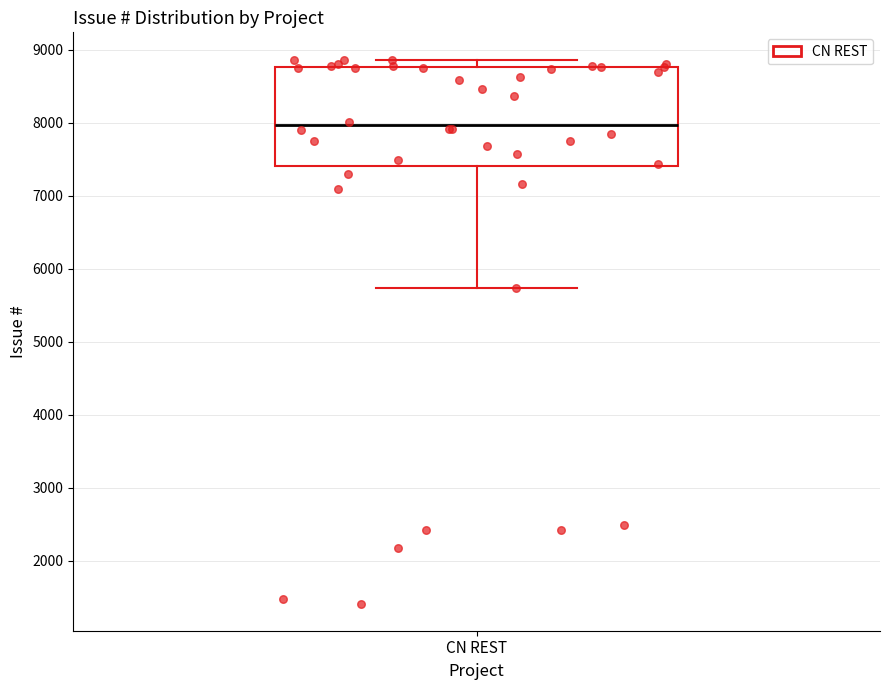

Where is the upper edge of the box for CN REST on the y-axis? The values are not printed on the chart, so give them approximately, as read against the axis.

8800